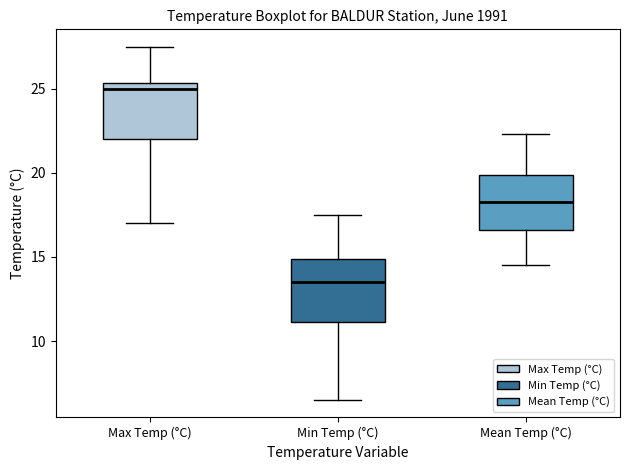

Reading left to right, read every box against the y-axis: the position of its median line, the range the box covers, and the ends of its whiskers. The values are not printed on the chart, so give them approximately, as read against the axis.

Max Temp (°C): median 25.0, box 22.0 to 25.5, whiskers 17.0 to 27.5
Min Temp (°C): median 13.5, box 11.0 to 15.0, whiskers 6.5 to 17.5
Mean Temp (°C): median 18.5, box 16.5 to 20.0, whiskers 14.5 to 22.5